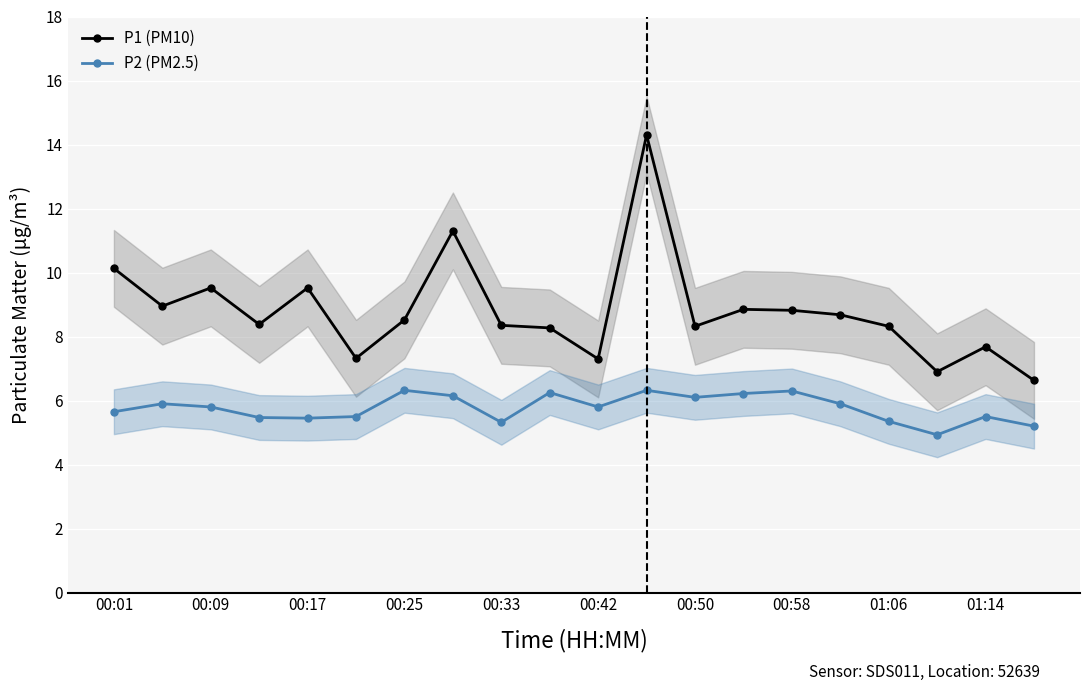

What are all the series names shown in the legend?

P1 (PM10), P2 (PM2.5)